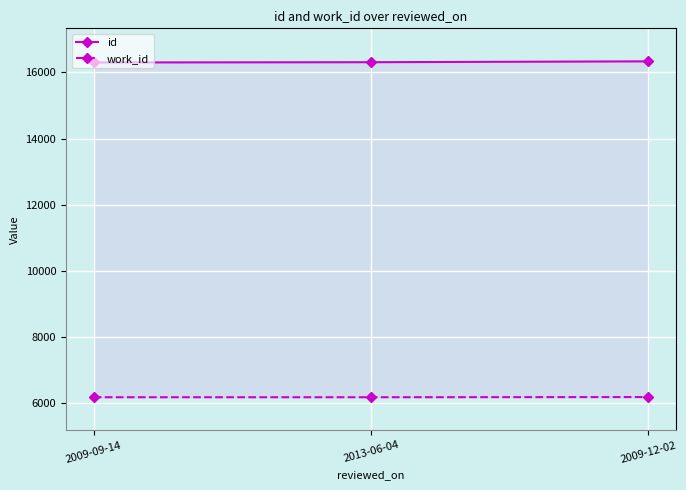

What is the greatest value displayed?

16337